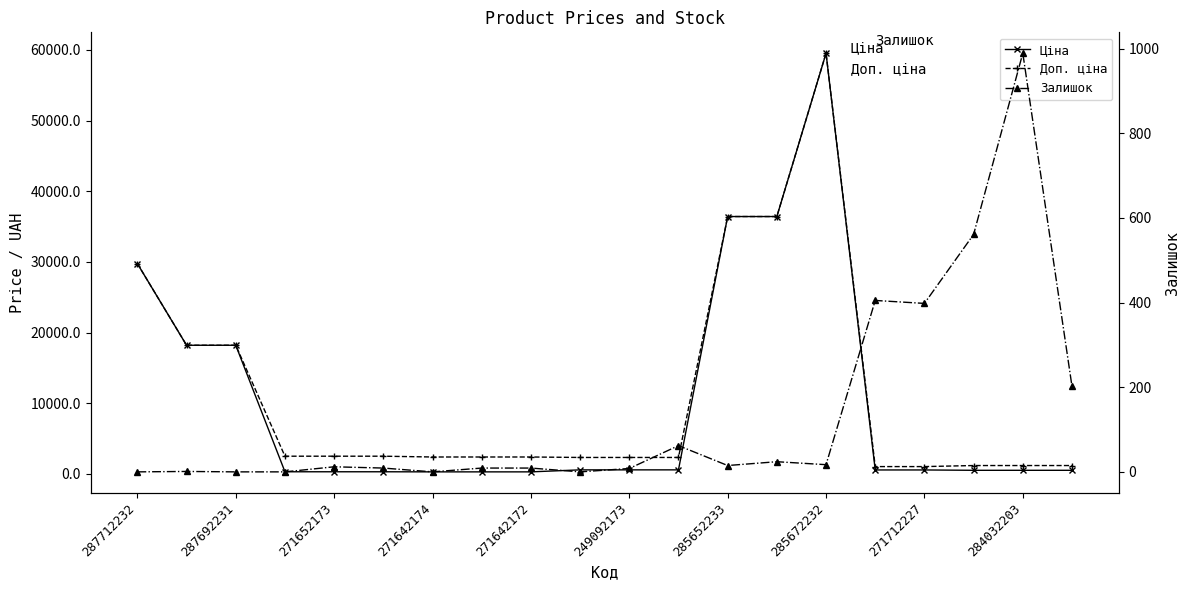

True or false: Залишок and Доп. ціна intersect in this chart.

False